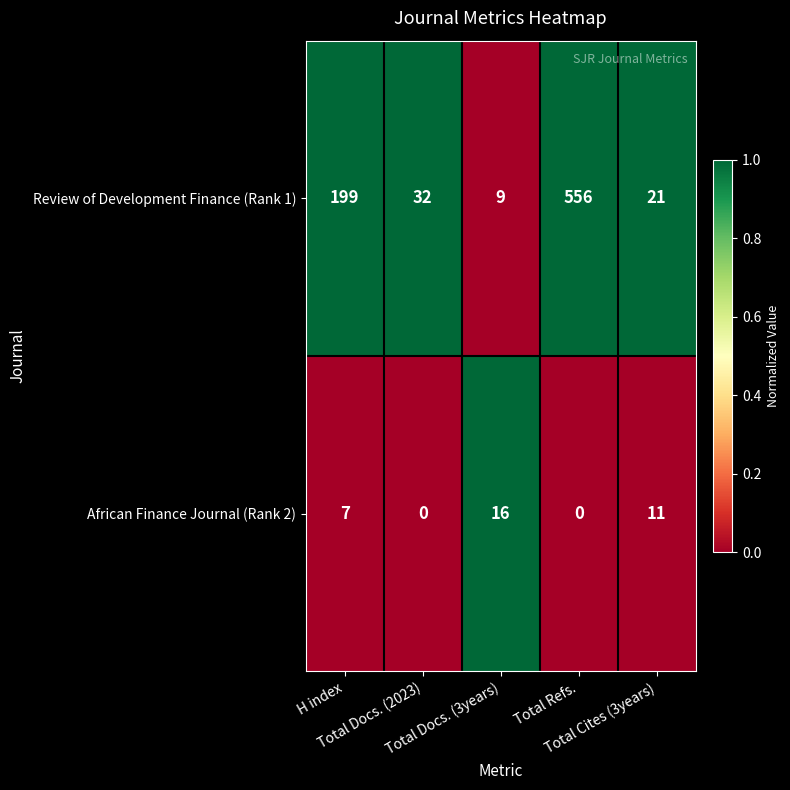

How many African Finance Journal (Rank 2) values are between 0 and 11?

4